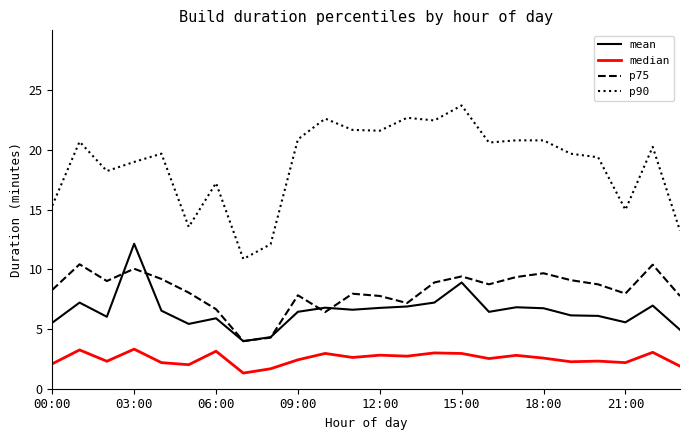

Which series has the widest spread of values?

p90